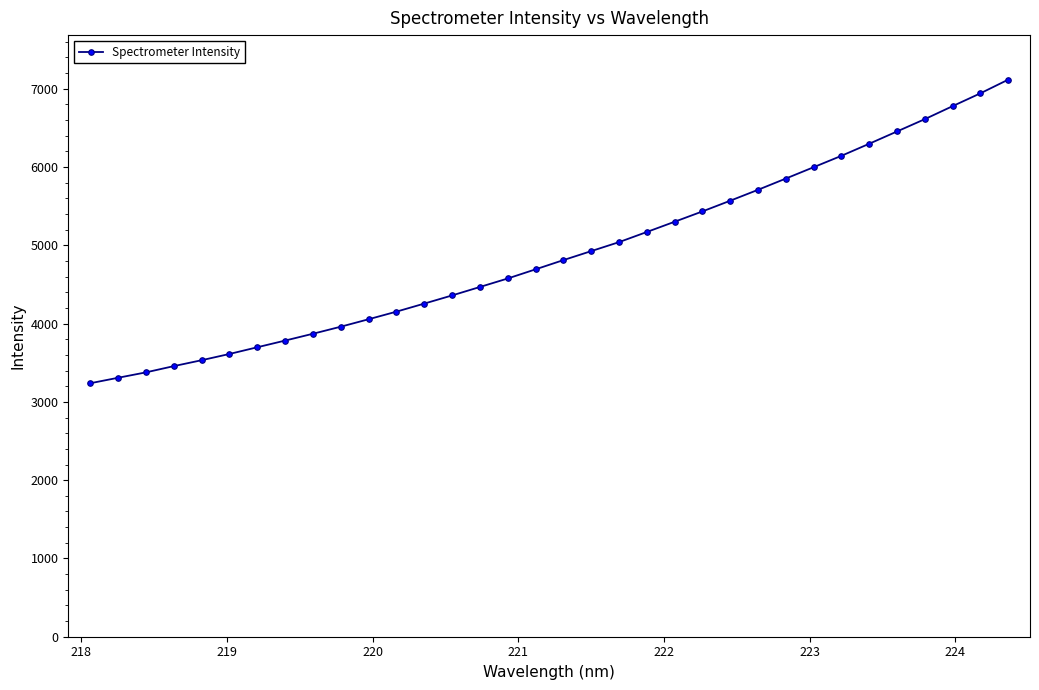

What is the value of the 30th point from the left?

6455.0